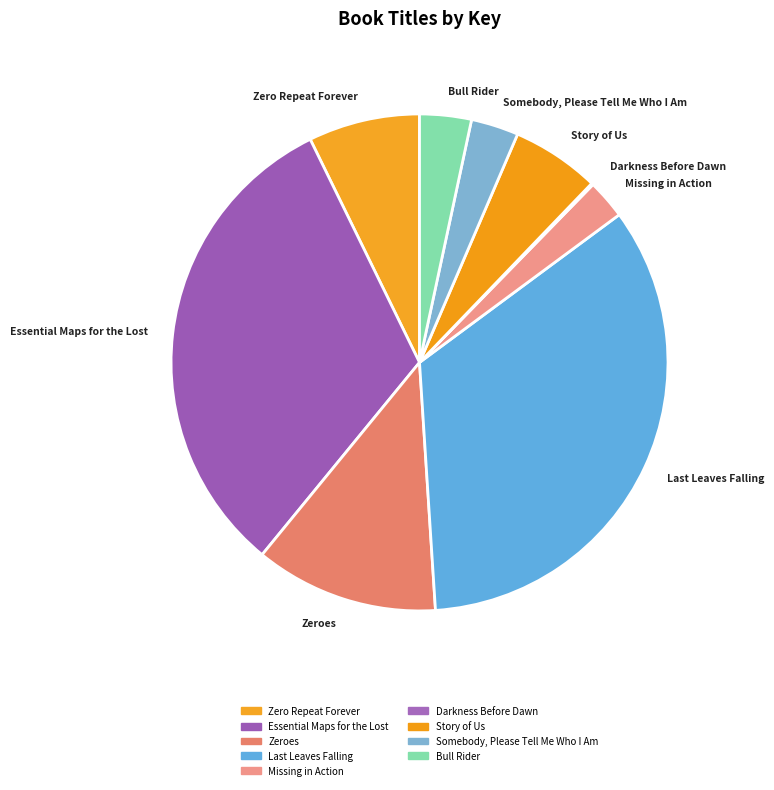

Is Zeroes the majority of the pie?

No